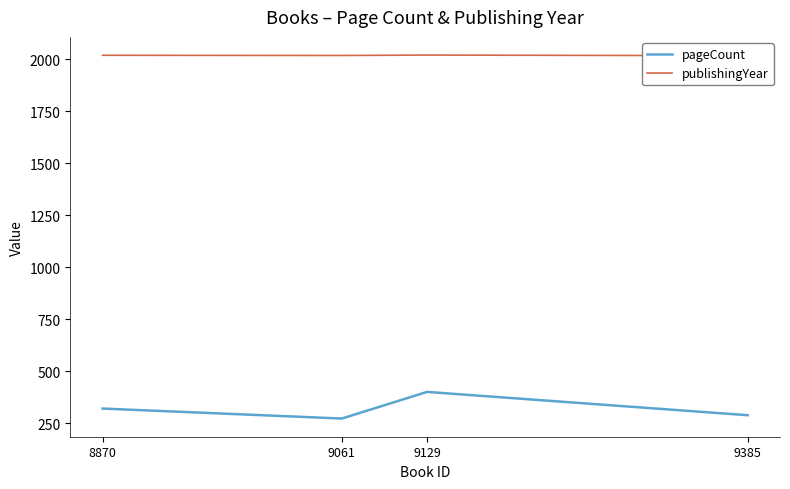

True or false: pageCount and publishingYear intersect in this chart.

False